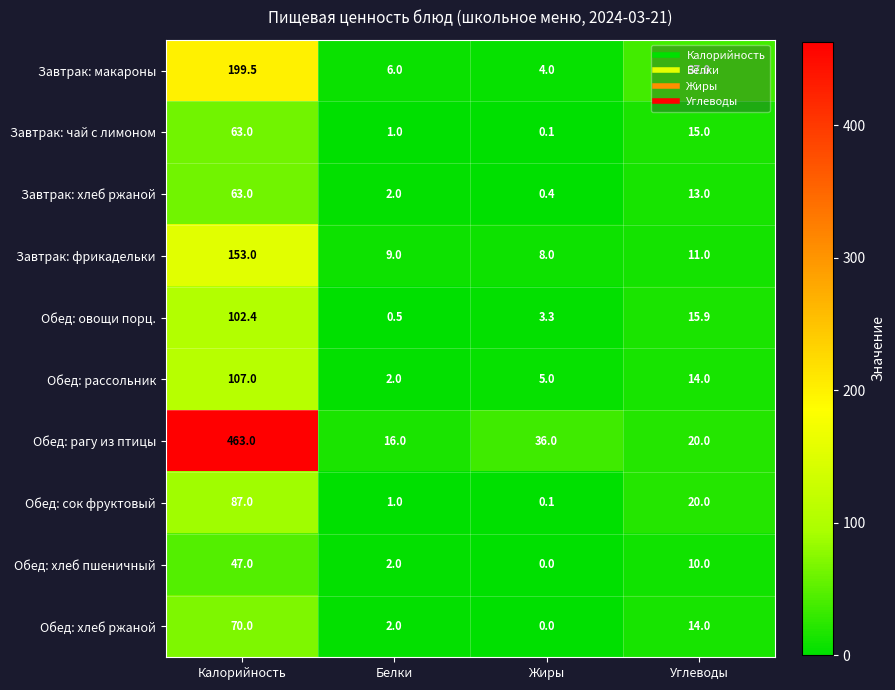

Which series has the largest total across all categories?

Обед: рагу из птицы